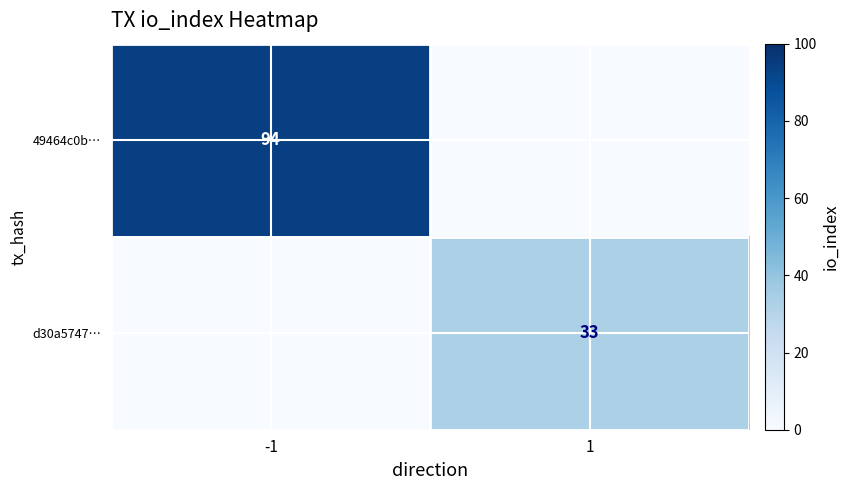

The d30a5747… series shows 33 at 1. True or false?

True